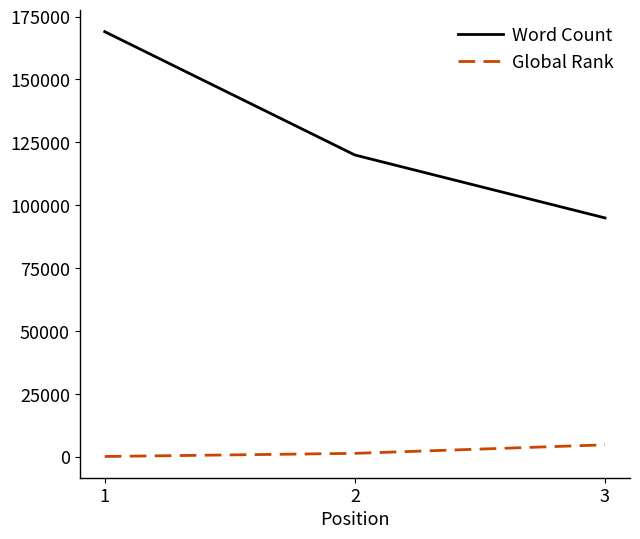

What is the sum of the Global Rank values at 3 and 1?

5063